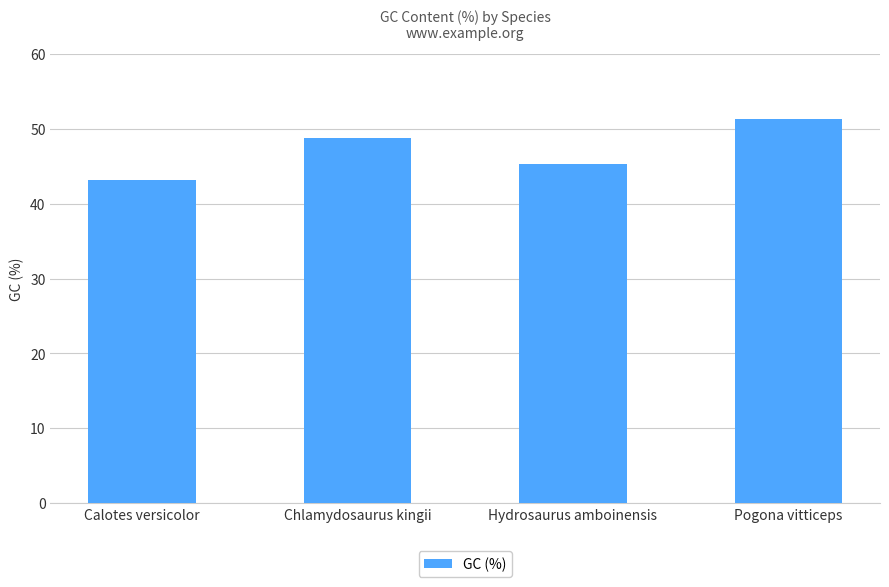

What is the label of the 1st bar from the right?

Pogona vitticeps